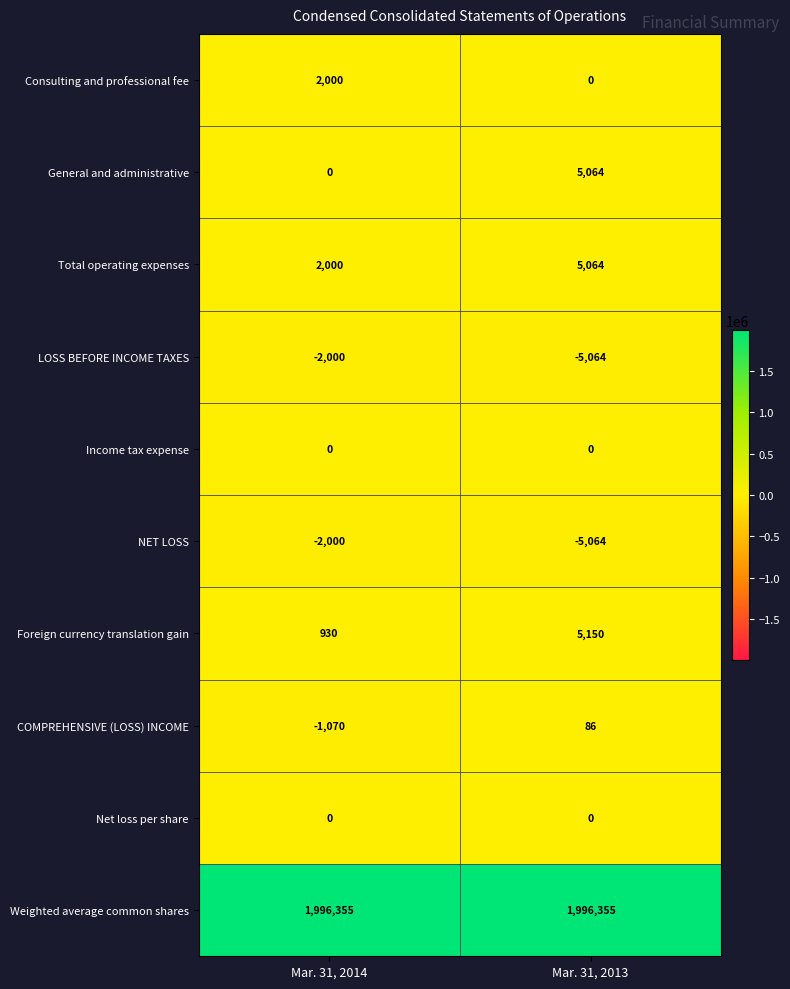

Where is NET LOSS nearest to the value -3532?

Mar. 31, 2014